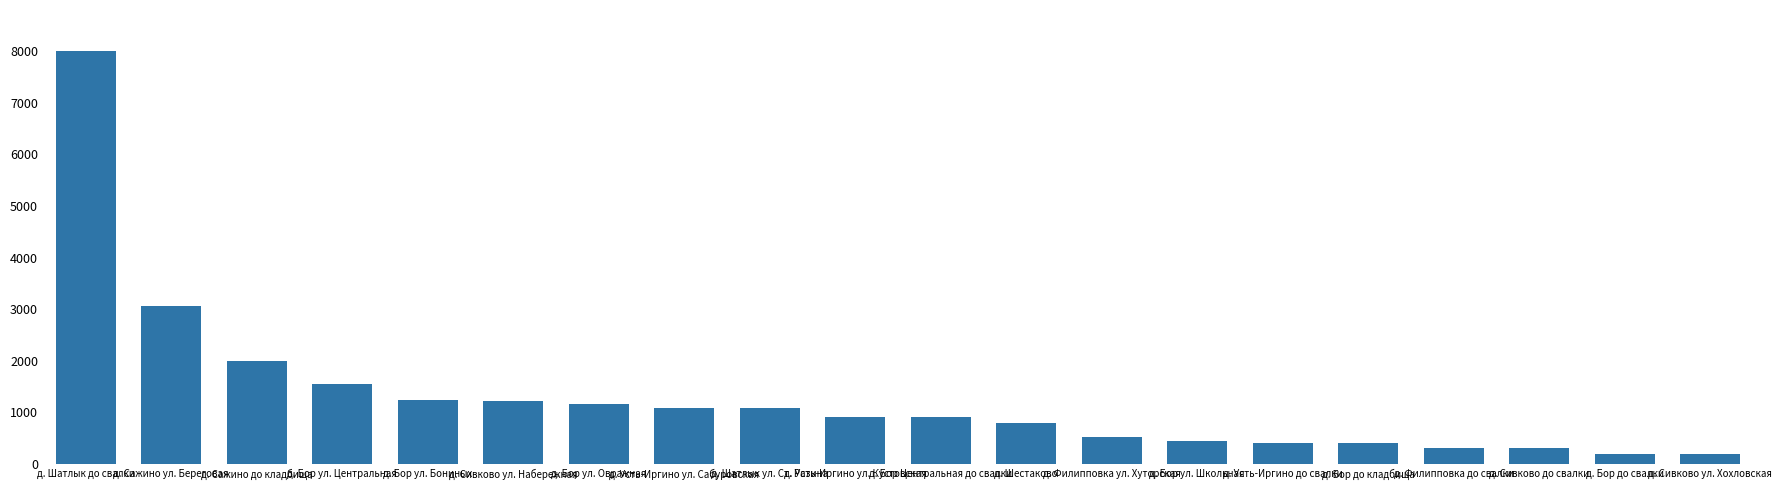

Are the bars horizontal?

No